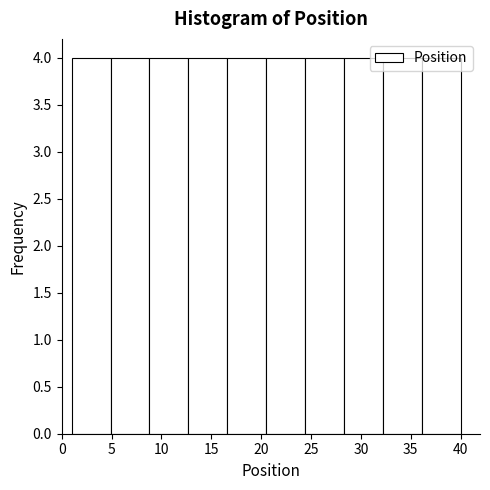

What is the height of the bar covering 4.9 to 8.8 on the x-axis? Neither the bar edges nor the heights are printed on the chart, so give them approximately, as read against the axes.

4